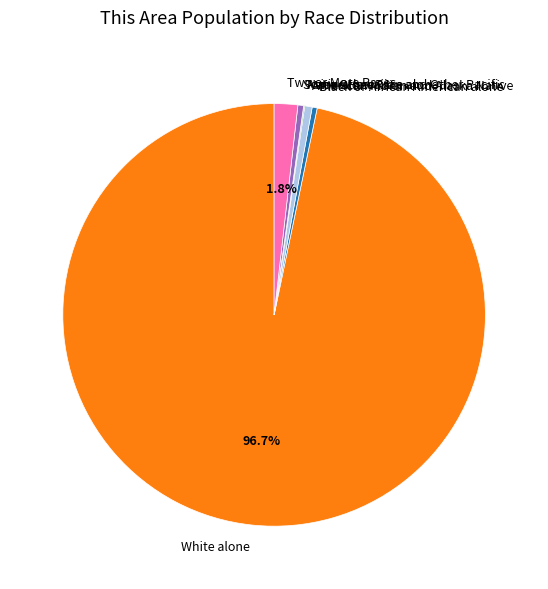

To the nearest percent, what portion does Two or More Races represent?

2%